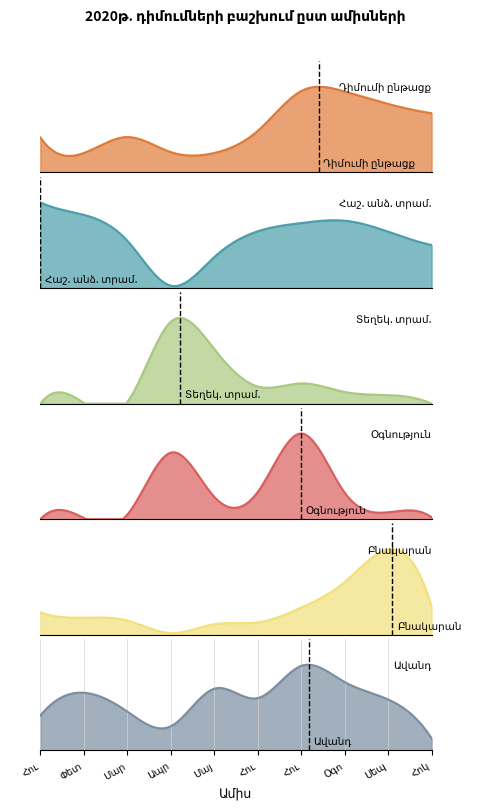

What are all the series names shown in the legend?

Դիմումի ընթացք, Հաշ. անձ. տրամ., Տեղեկ. տրամ., Օգնություն, Բնակարան, Ավանդ